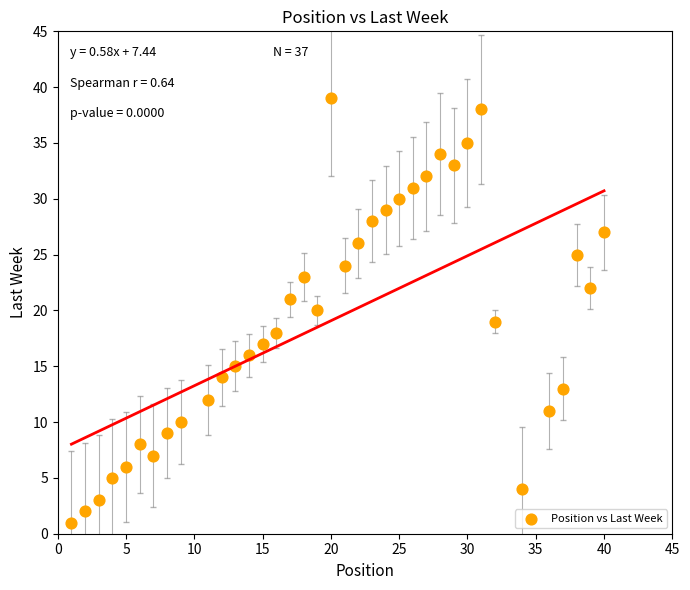

What is the range of Y values (max minus min)?

38